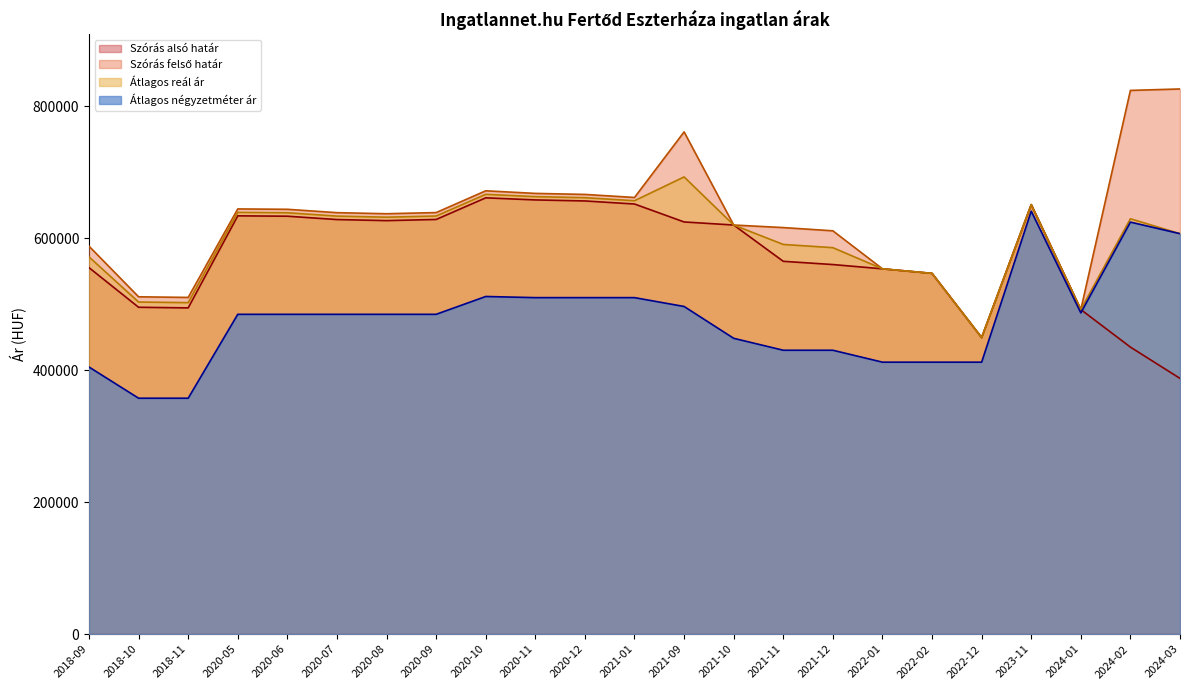

What is the label of the 21st point from the left?

2024-01